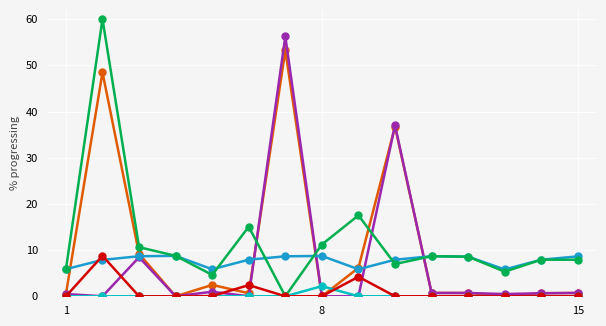

How many lines are shown in the chart?

6